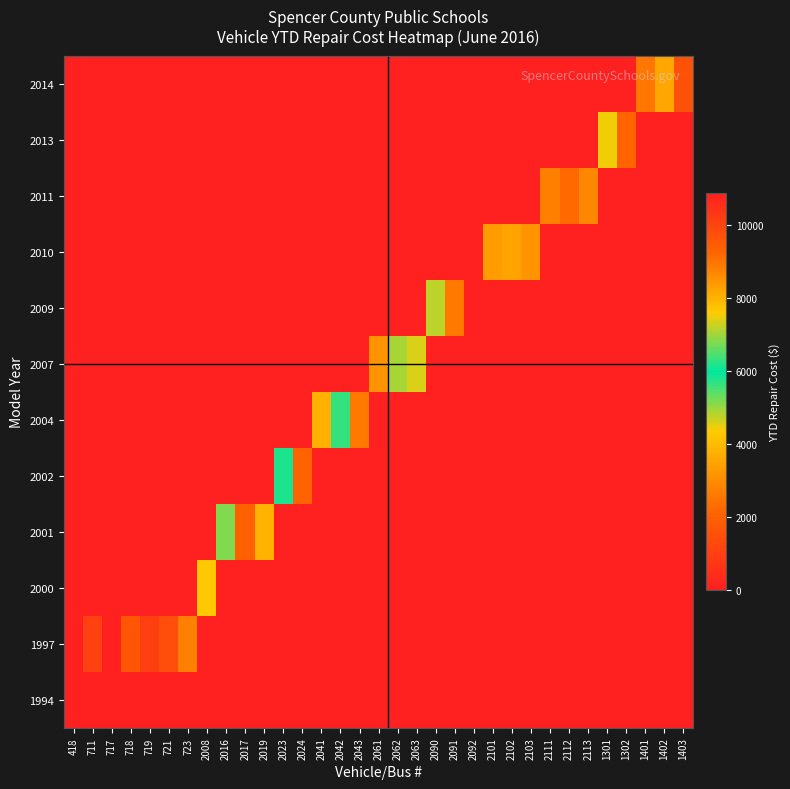

At which category is the sum across all series the highest?

2092